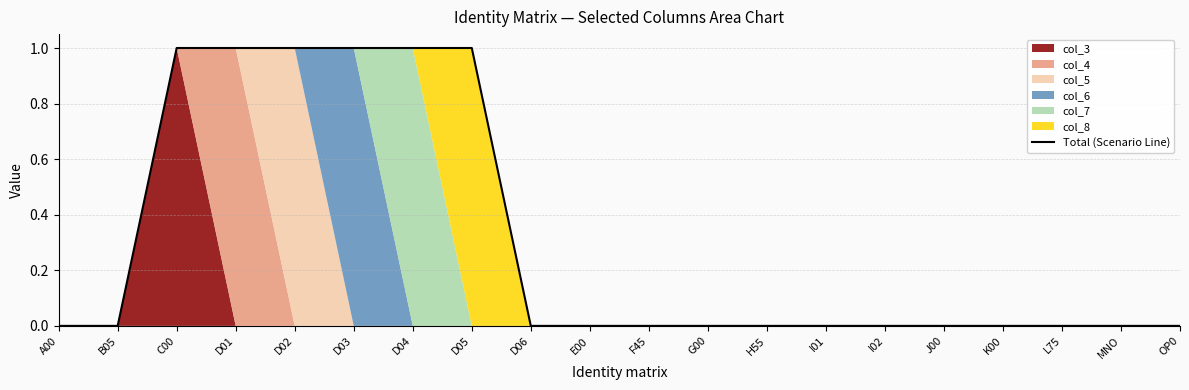

Does the chart have visible grid lines?

Yes